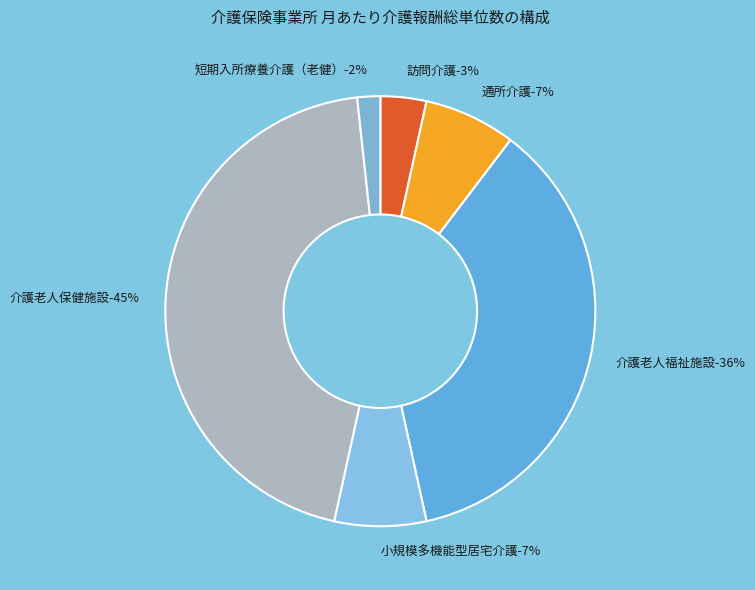

Is it true that 短期入所療養介護（老健） is 2% of the pie?

True